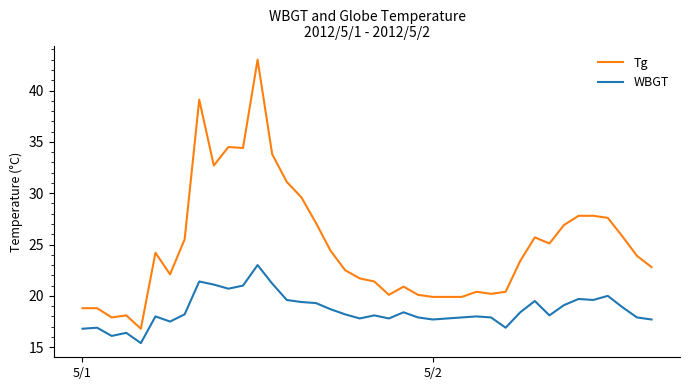

What is the highest value of the Tg series?

43.0